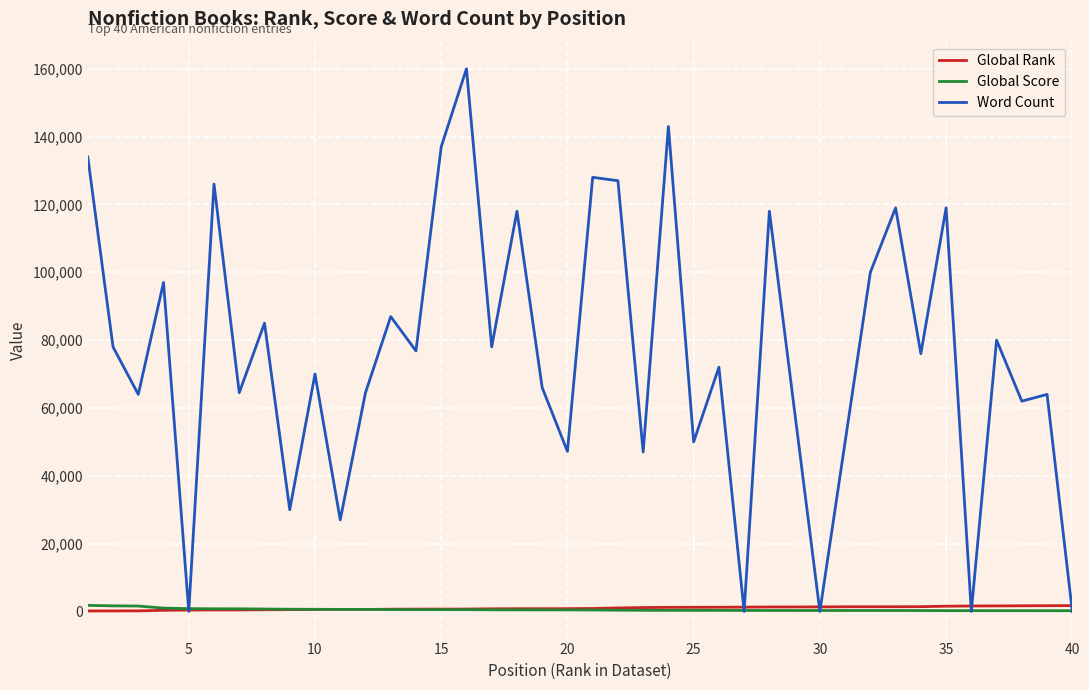

What is the highest value of the Word Count series?

160000